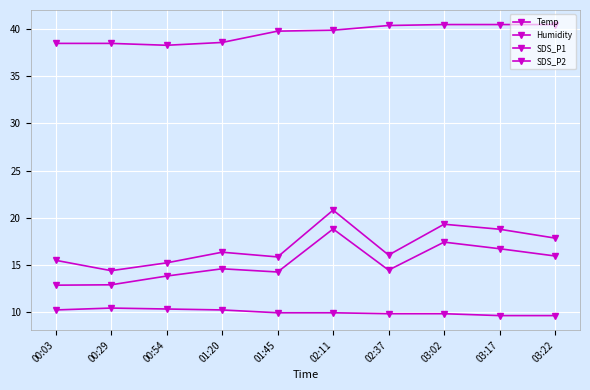

List the series in order of their peak value, lowest first.

Temp, SDS_P2, SDS_P1, Humidity